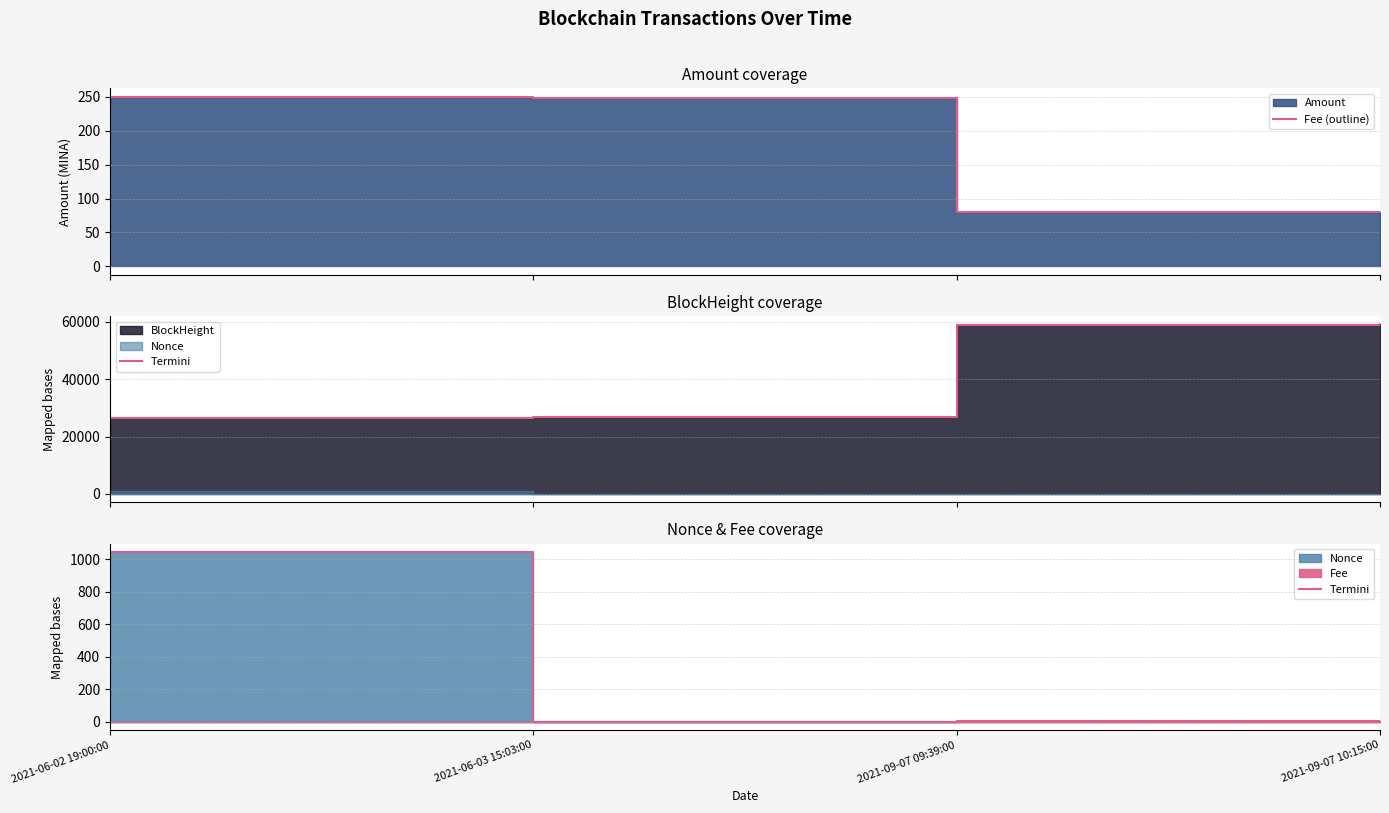

At how many categories does at least one series exceed 785?

1